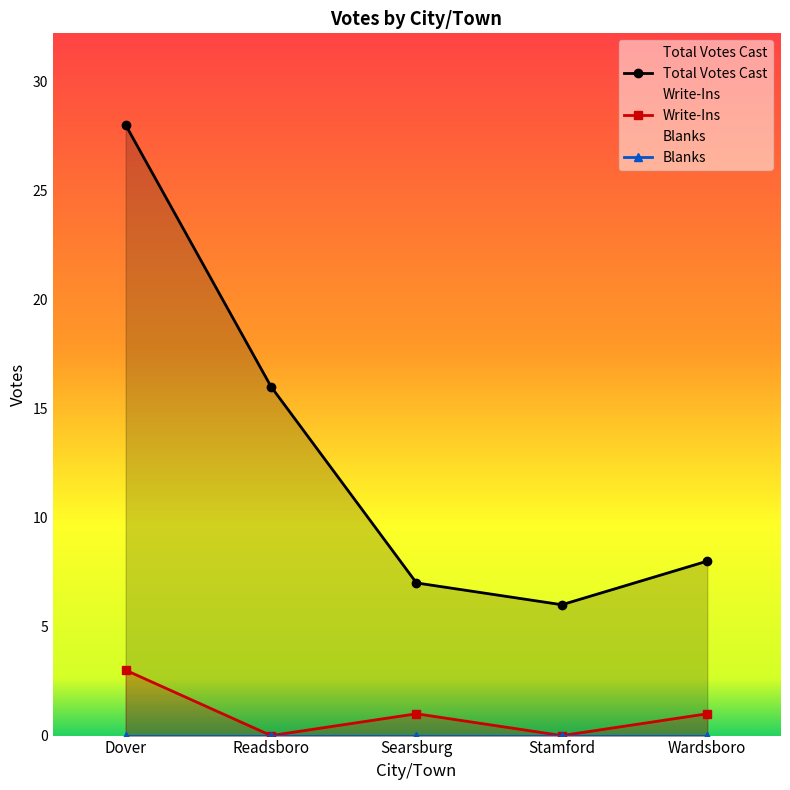

What is the label of the 3rd point from the right?

Searsburg